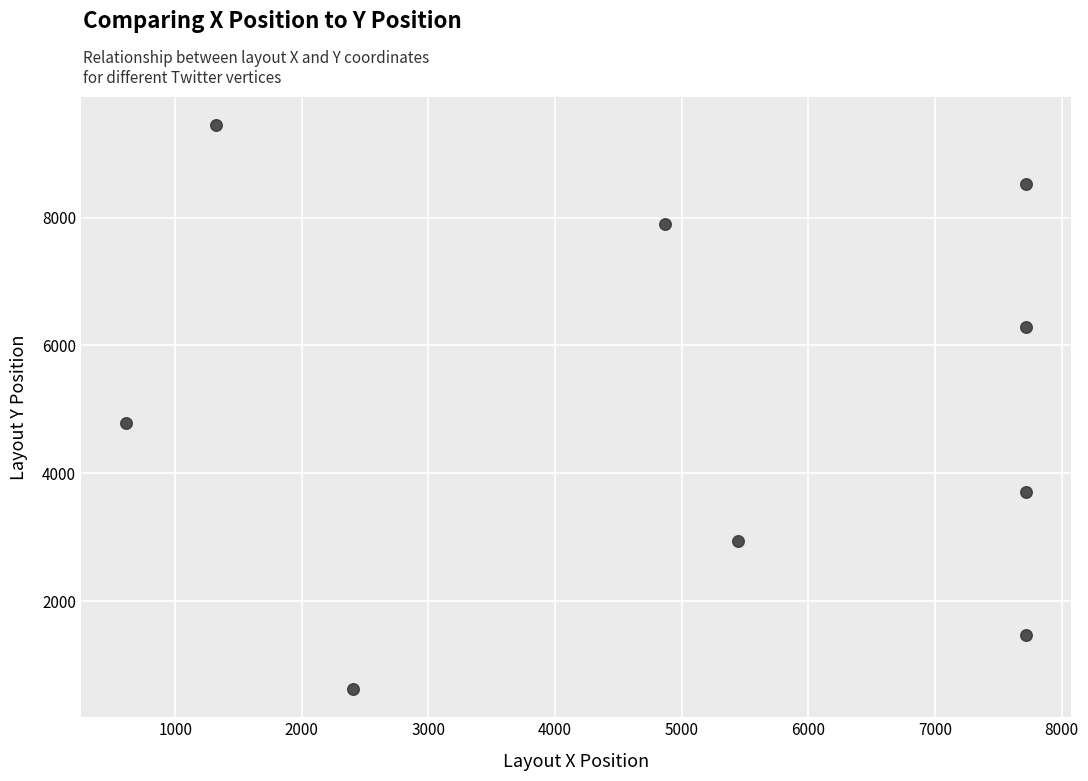

What Y value in the scatter plot is closest to 5034?

4790.2